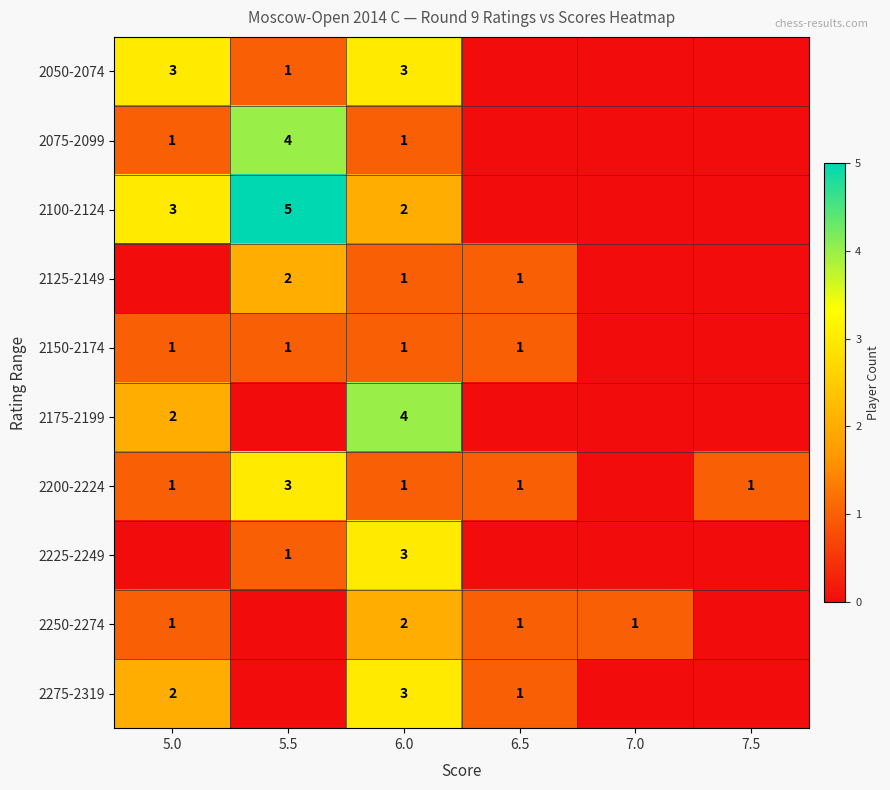

The value of 2250-2274 at 6.5 is 1. True or false?

True